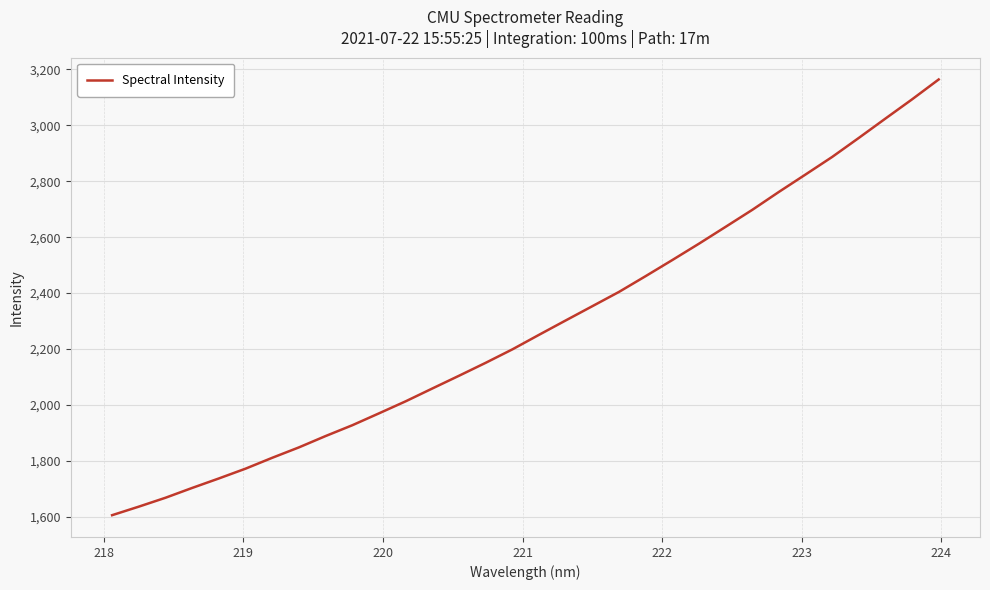

What is the minimum value shown in the chart?

1605.9